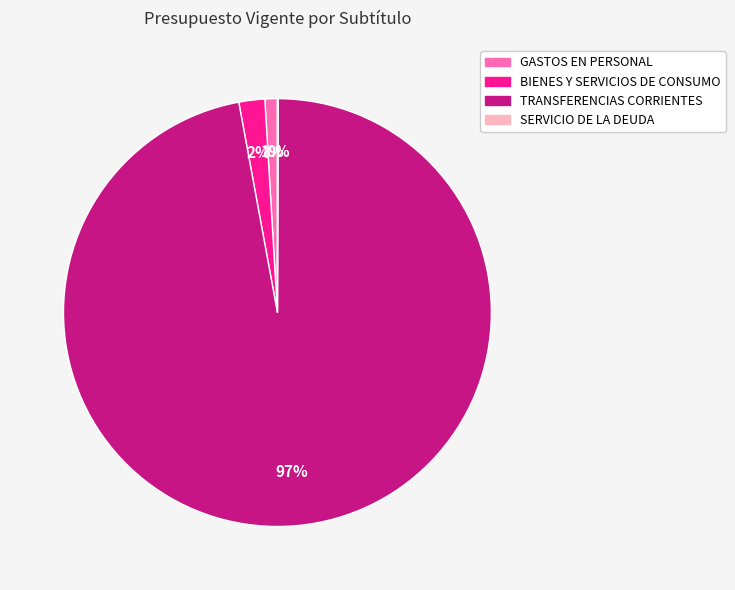

Is there any slice that represents more than half of the pie?

Yes